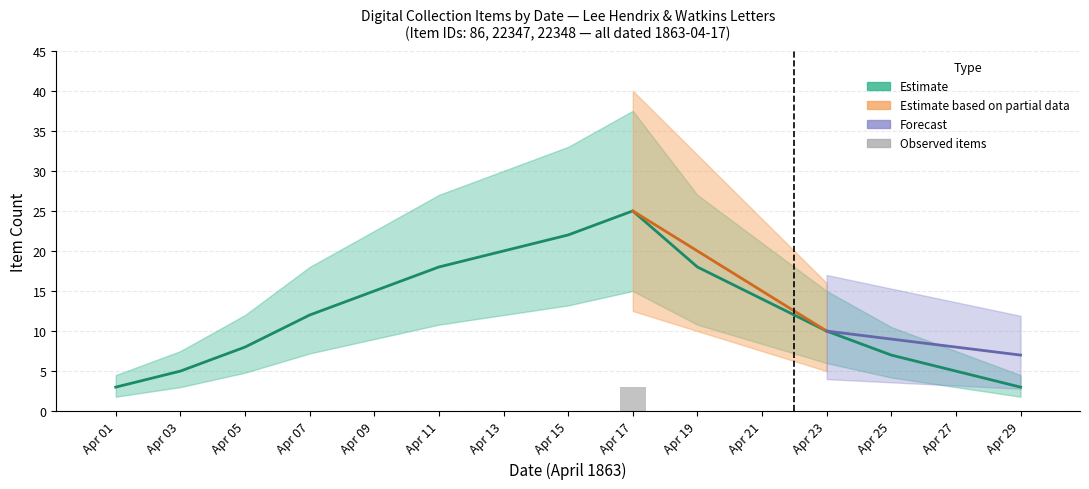

Rank the series at Apr 13 from highest to lowest value.

Estimate, Estimate based on partial data, Forecast, Observed items